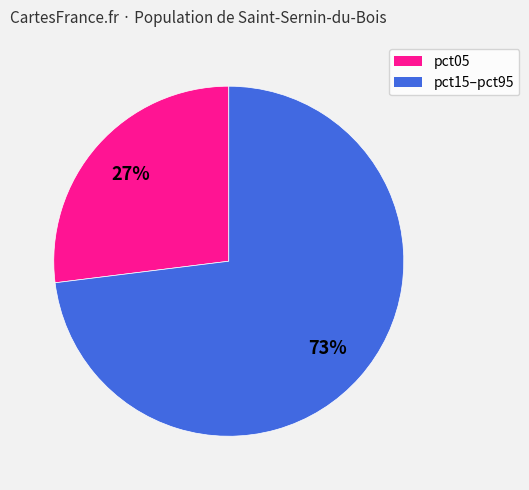

Between pct05 and pct15–pct95, which is larger?

pct15–pct95